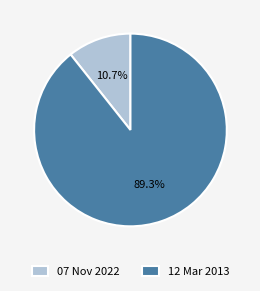

To the nearest percent, what is the average slice percentage?

50%